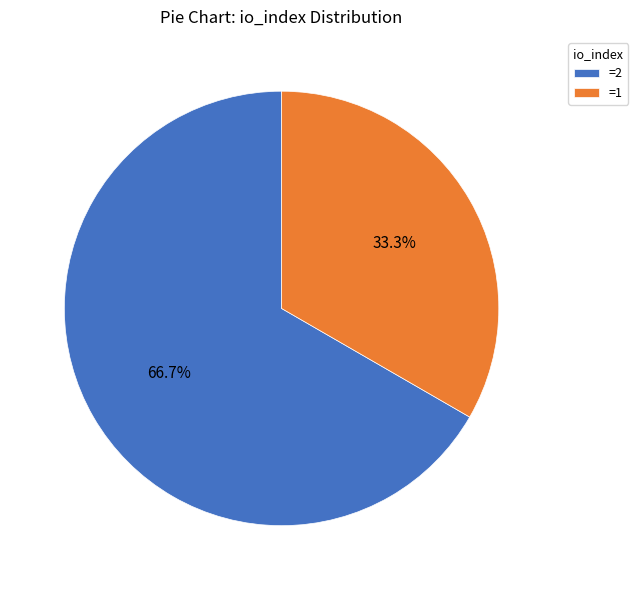

Which category has the smallest portion of the pie?

=1